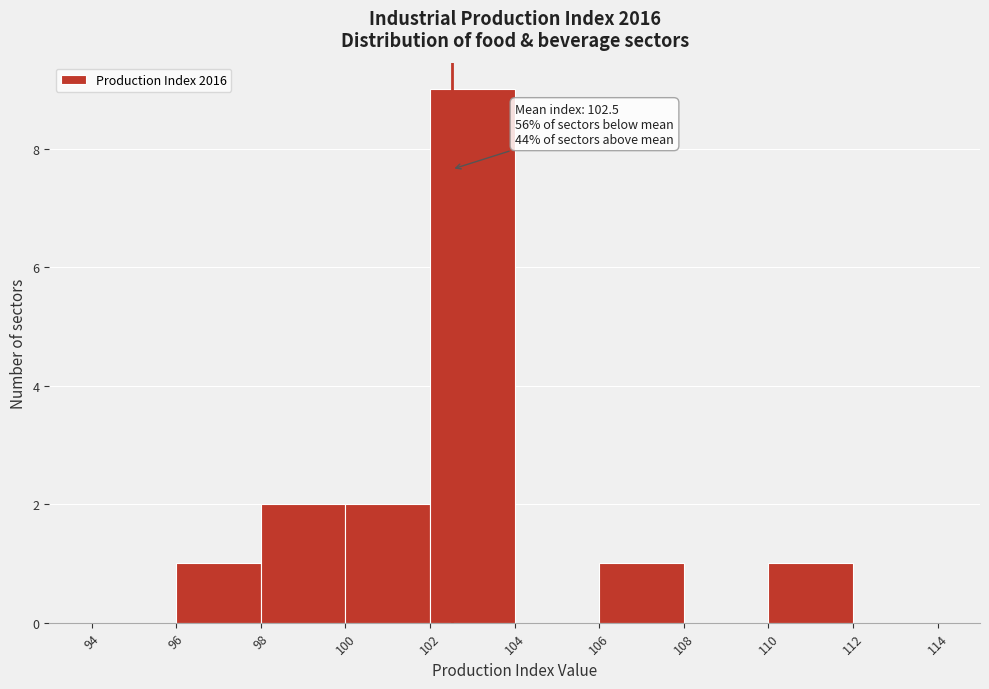

Over which range of the x-axis is the bar tallest?

102 to 104